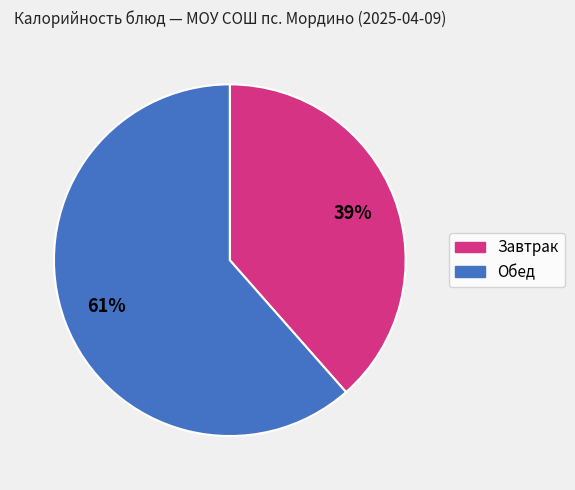

To the nearest percent, what is the average slice percentage?

50%